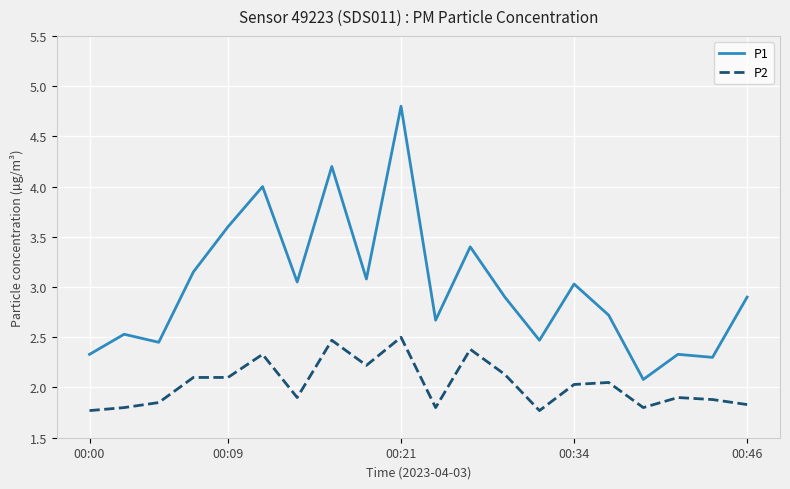

What is the difference between the maximum and minimum values in the P1 series?

2.7